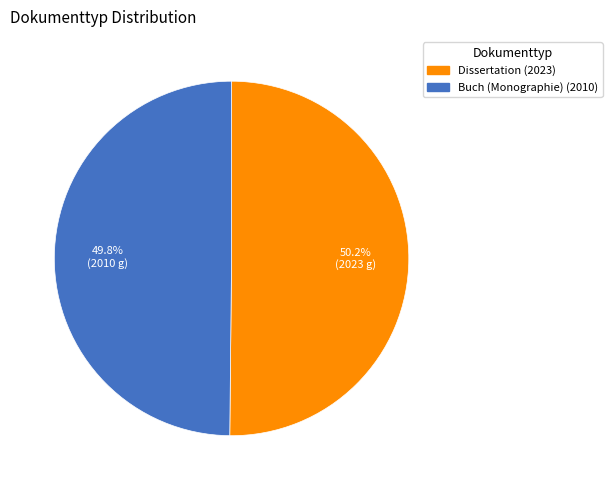

What is the total percentage of Dissertation (2023) and Buch (Monographie) (2010)?

100.0%